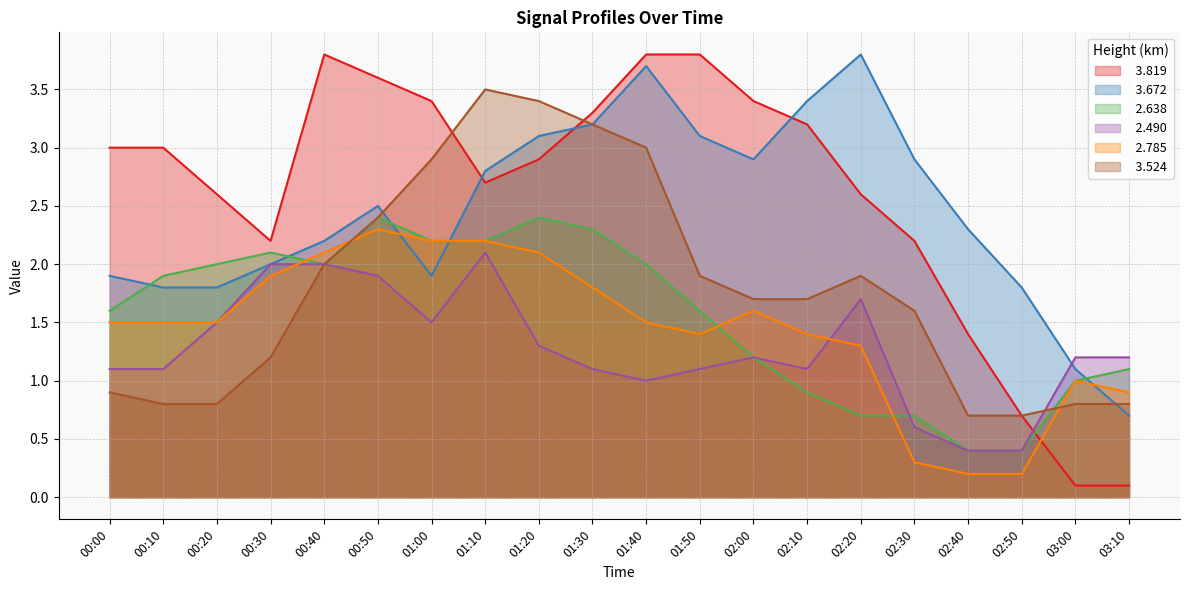

How many values in the   3.524 series are below 1?

7